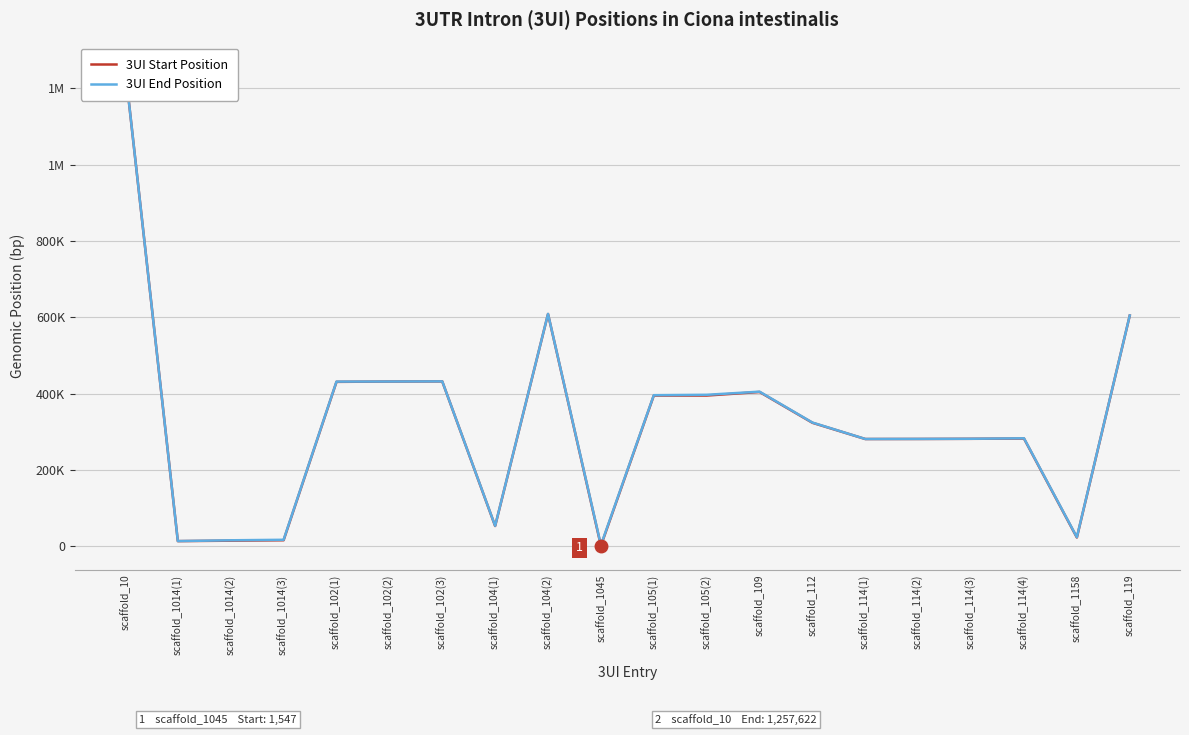

The 3UI End Position series shows 431982 at scaffold_102(2). True or false?

True